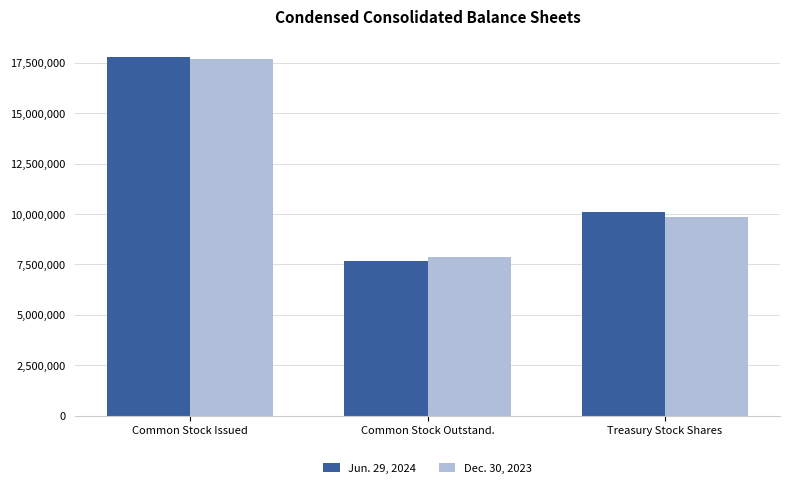

What position from the right is Common Stock Issued?

3